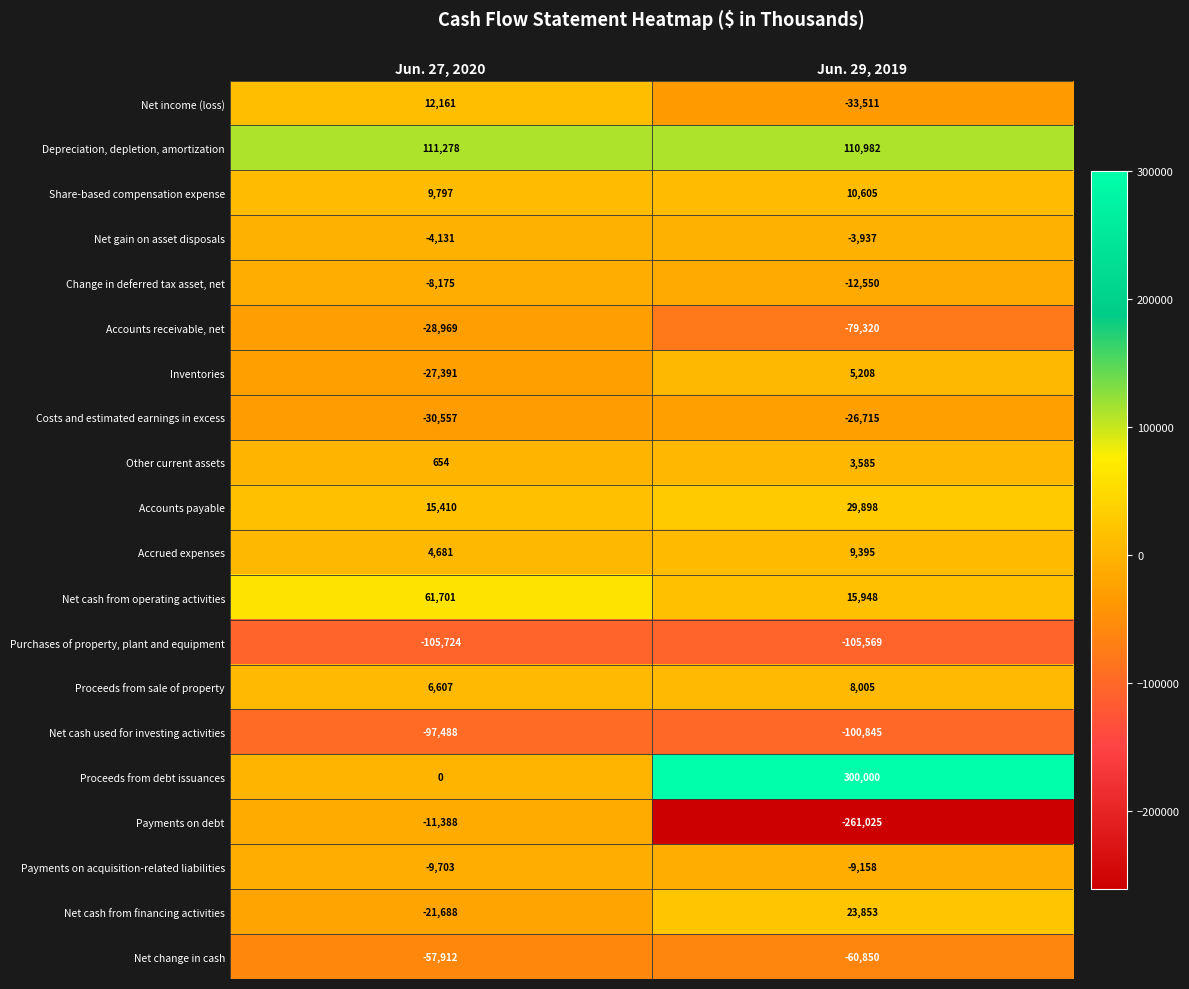

Which series has the largest total across all categories?

Proceeds from debt issuances